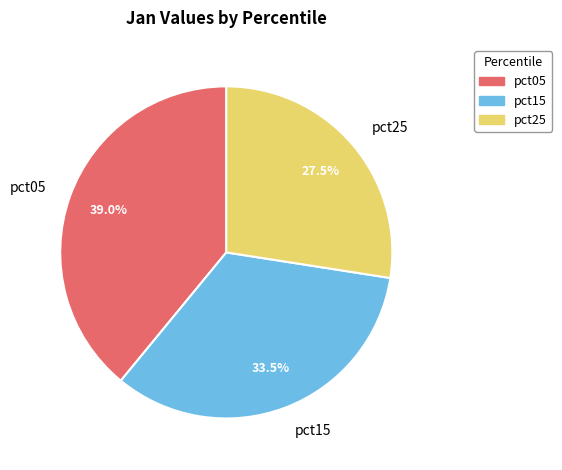

Approximately how many times larger is the value at pct15 compared to pct25?

1.2